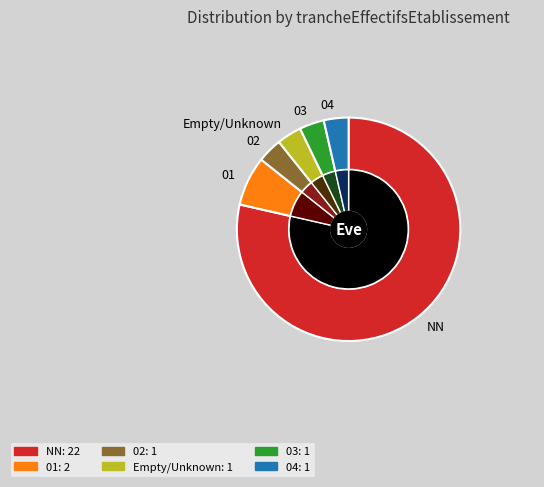

Which slice is the smallest?

02